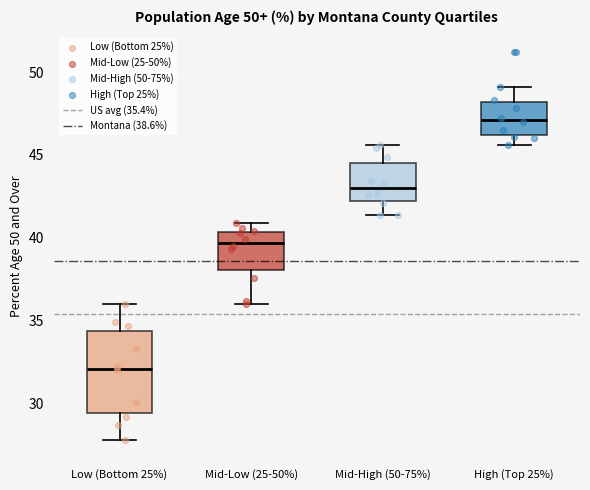

Which box has the lowest median line?

Low (Bottom 25%)